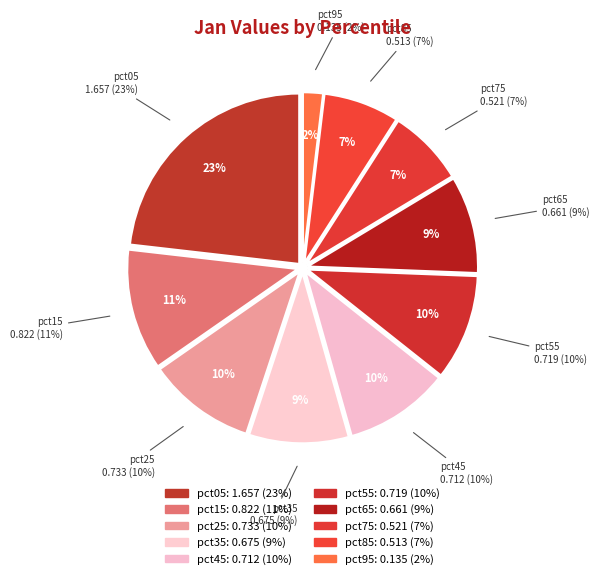

What portion of the pie excludes pct95?

98.1%